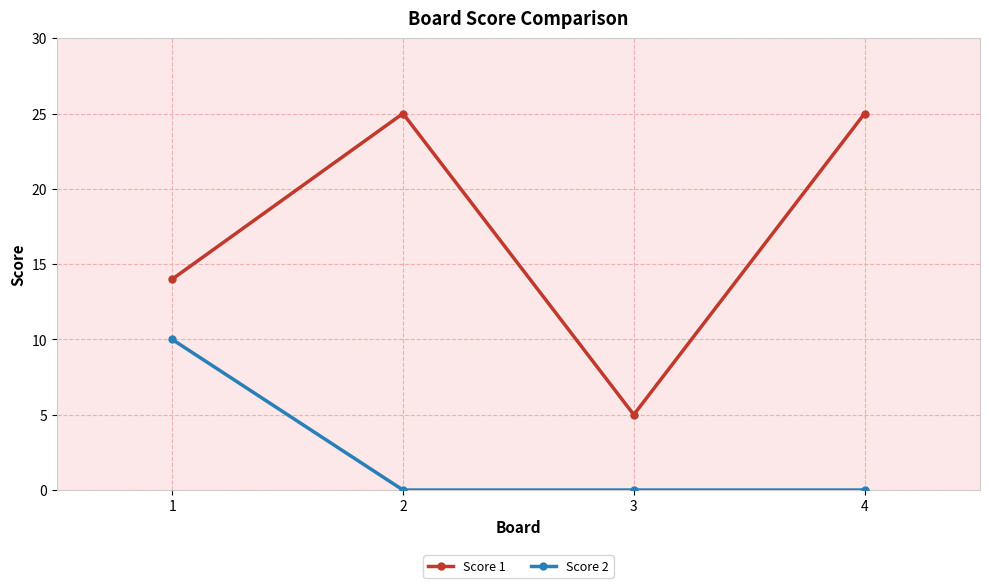

Is the value of Score 2 at 4 greater than the value of Score 1 at 1?

No